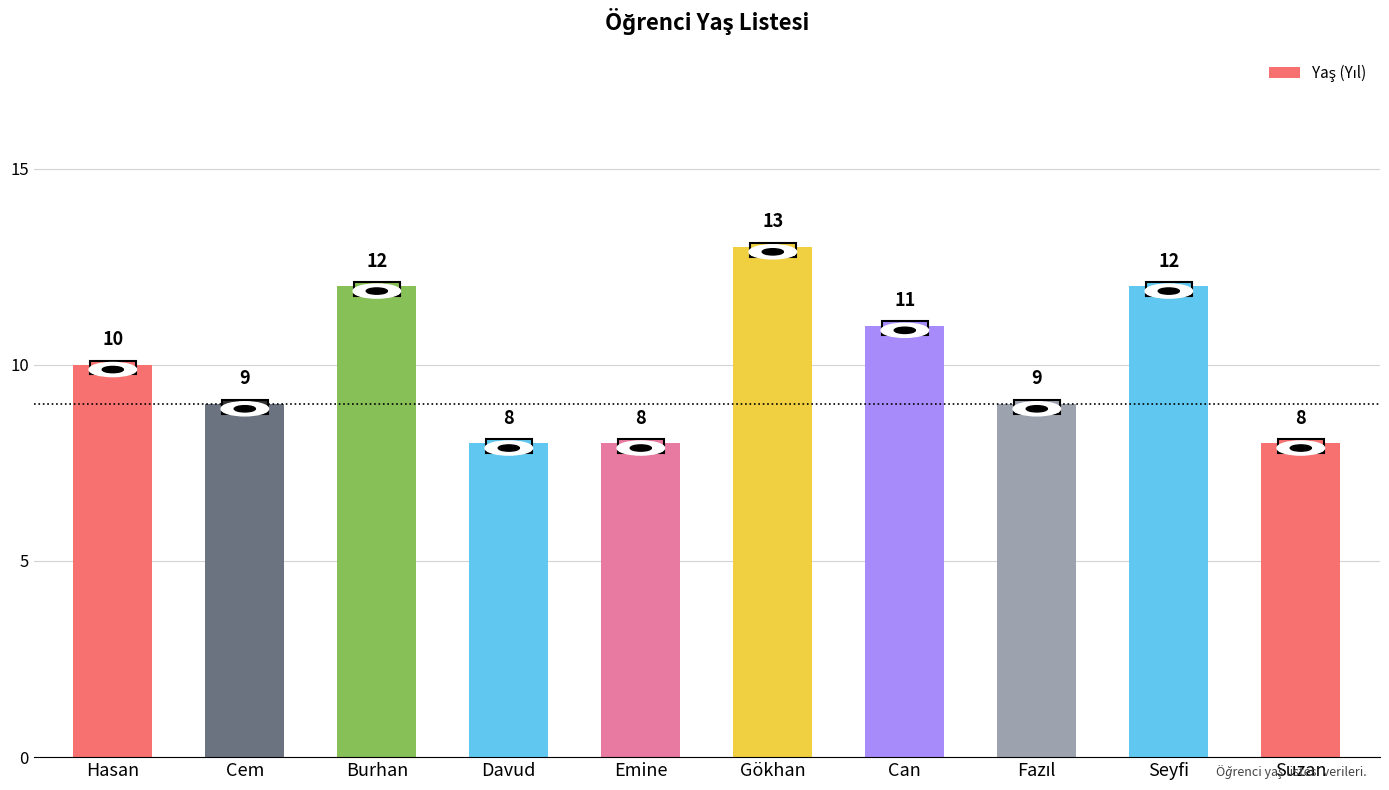

Which has a higher value, Davud or Cem?

Cem